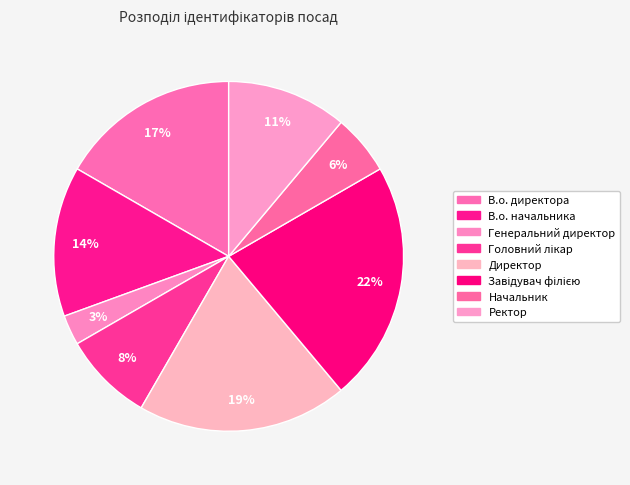

Rank the categories by value from lowest to highest.

Генеральний директор, Начальник, Головний лікар, Ректор, В.о. начальника, В.о. директора, Директор, Завідувач філією